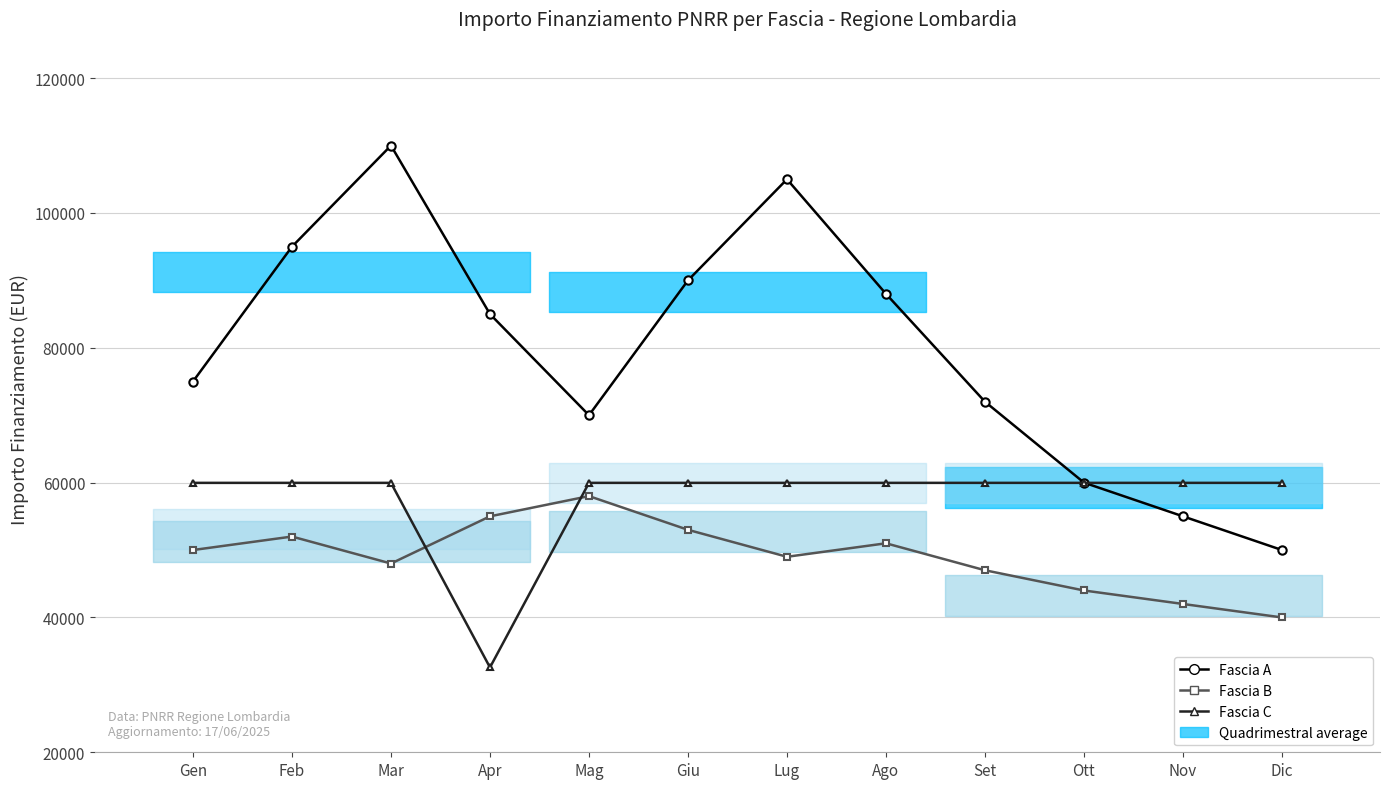

At which label is Fascia C (59,966 / 32,589 EUR) closest to 46277?

Apr